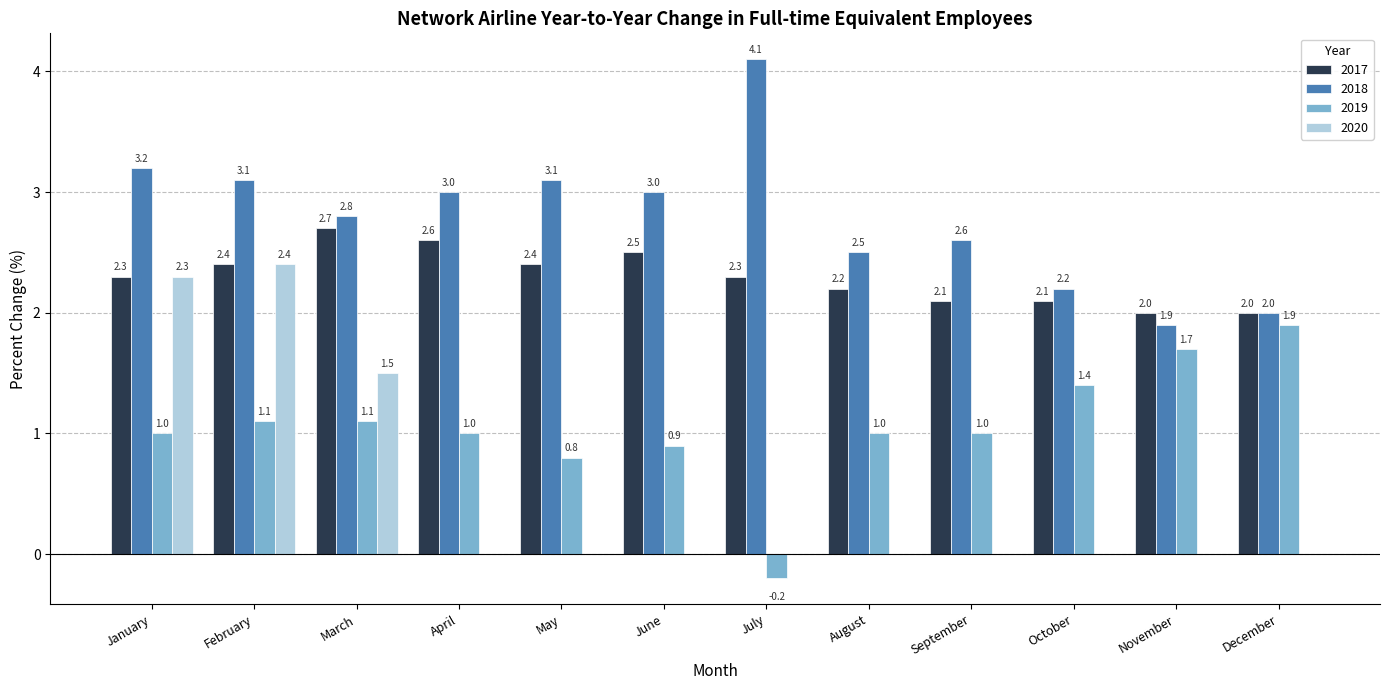

How many distinct data groups are displayed?

4